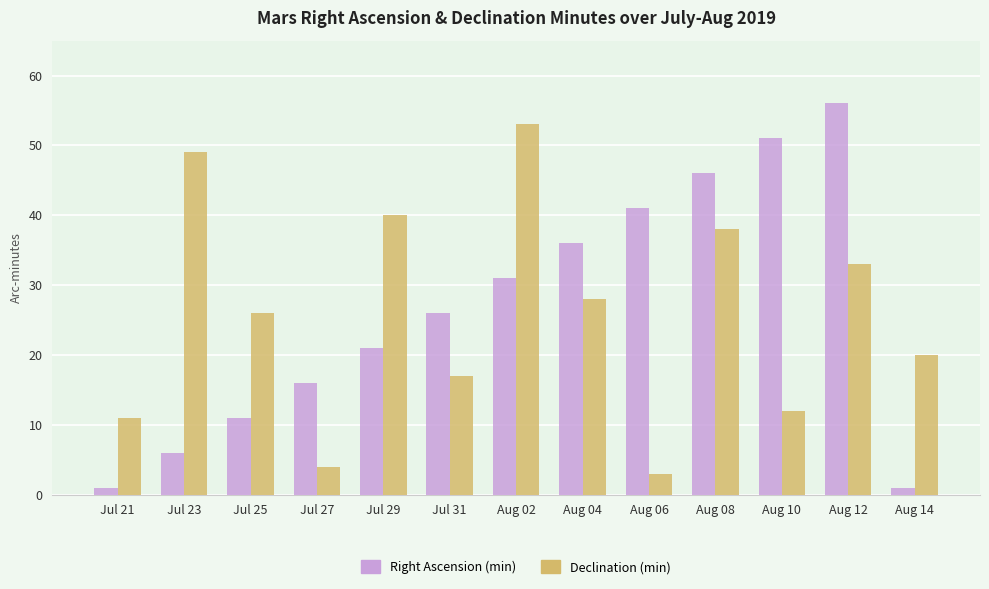

At which label does Declination (min) reach its peak?

Aug 02